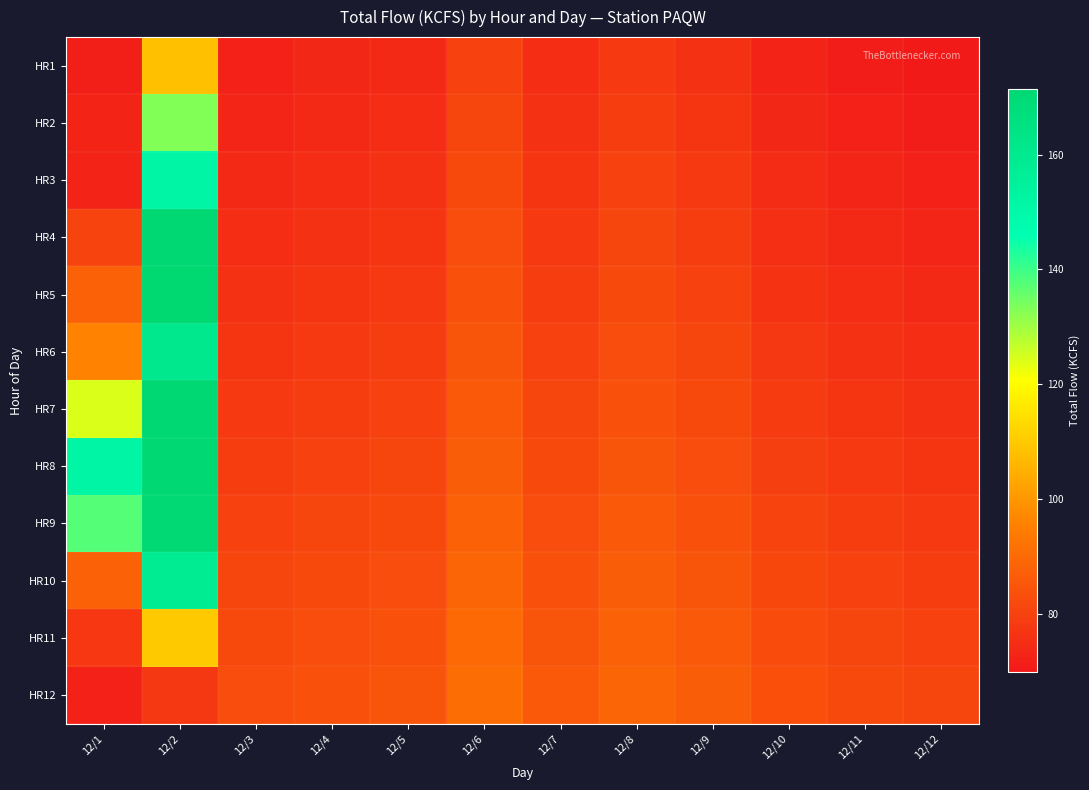

How many data points does each series have?

12